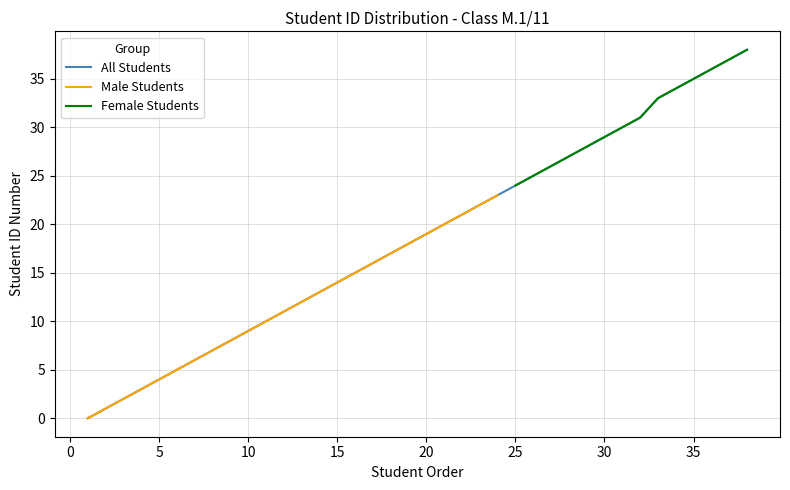

The chart shows a value of 30 at 31. True or false?

True